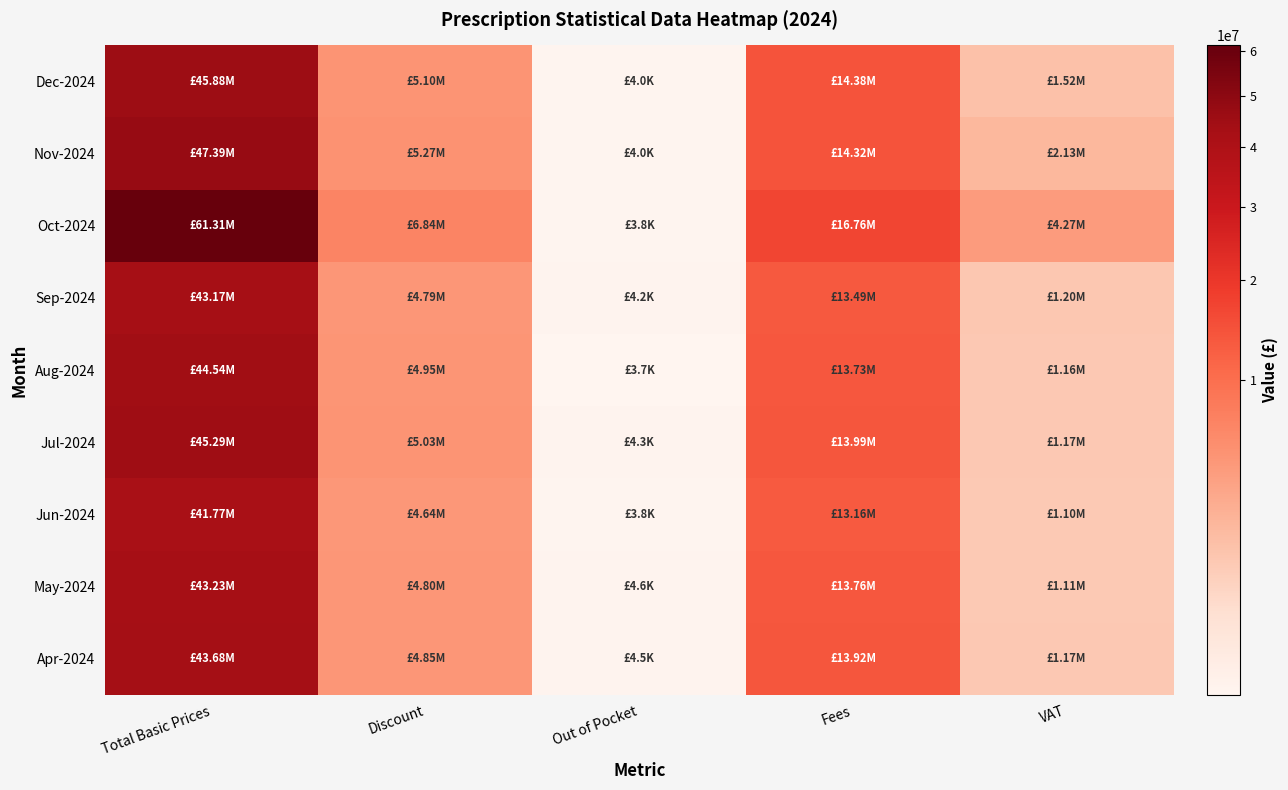

Reading left to right, extract all data points from this chart.

Apr-2024: Total Basic Prices=43680221.7	Discount=4850546.2	Out of Pocket=4527.7	Fees=13917801.2	VAT=1168768.2
May-2024: Total Basic Prices=43226098.7	Discount=4802615.8	Out of Pocket=4599.6	Fees=13759250.7	VAT=1109405.1
Jun-2024: Total Basic Prices=41767012.1	Discount=4635954.3	Out of Pocket=3816.6	Fees=13160002.8	VAT=1102722.6
Jul-2024: Total Basic Prices=45289490.3	Discount=5032856.3	Out of Pocket=4292.4	Fees=13991660.3	VAT=1171569.5
Aug-2024: Total Basic Prices=44541556.2	Discount=4950941.3	Out of Pocket=3740.8	Fees=13730173.3	VAT=1155064.3
Sep-2024: Total Basic Prices=43167474.4	Discount=4793947.9	Out of Pocket=4185.6	Fees=13489492.7	VAT=1202402.5
Oct-2024: Total Basic Prices=61311082.0	Discount=6839379.2	Out of Pocket=3800.5	Fees=16757118.5	VAT=4265525.9
Nov-2024: Total Basic Prices=47389237.1	Discount=5273669.1	Out of Pocket=3962.9	Fees=14315516.4	VAT=2127757.0
Dec-2024: Total Basic Prices=45879874.9	Discount=5096607.2	Out of Pocket=3958.6	Fees=14383373.4	VAT=1521622.4